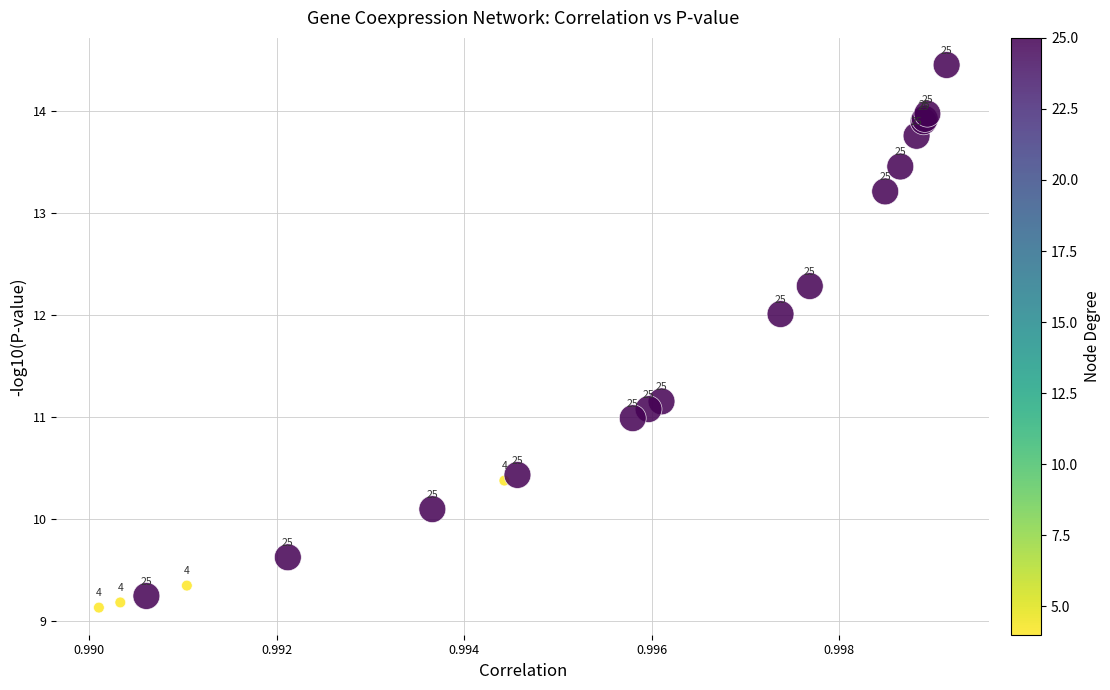

What Y value in the scatter plot is closest to 11?

11.0